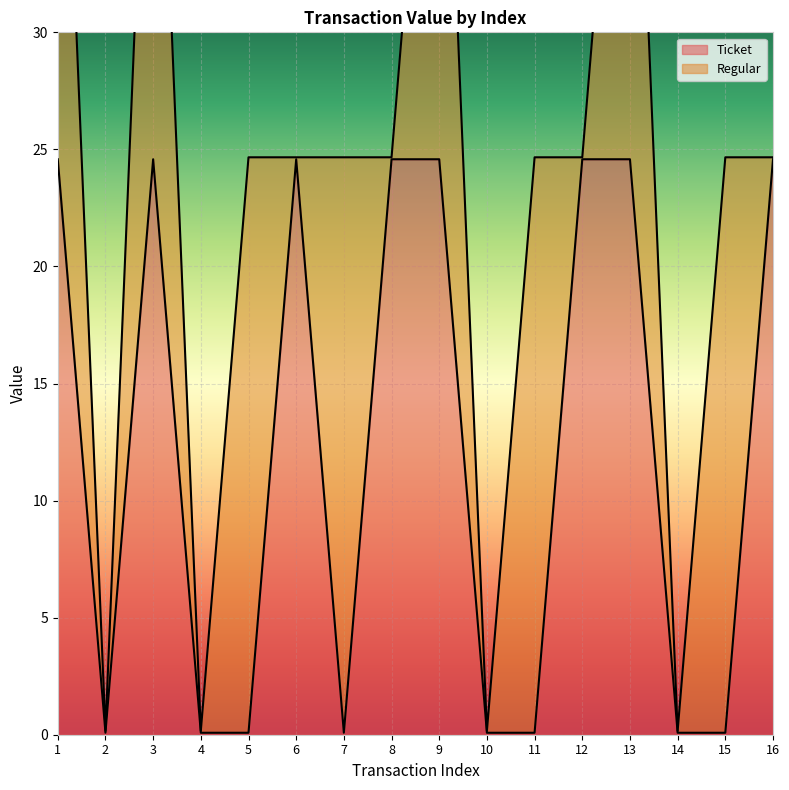

How many values are below 24?

8